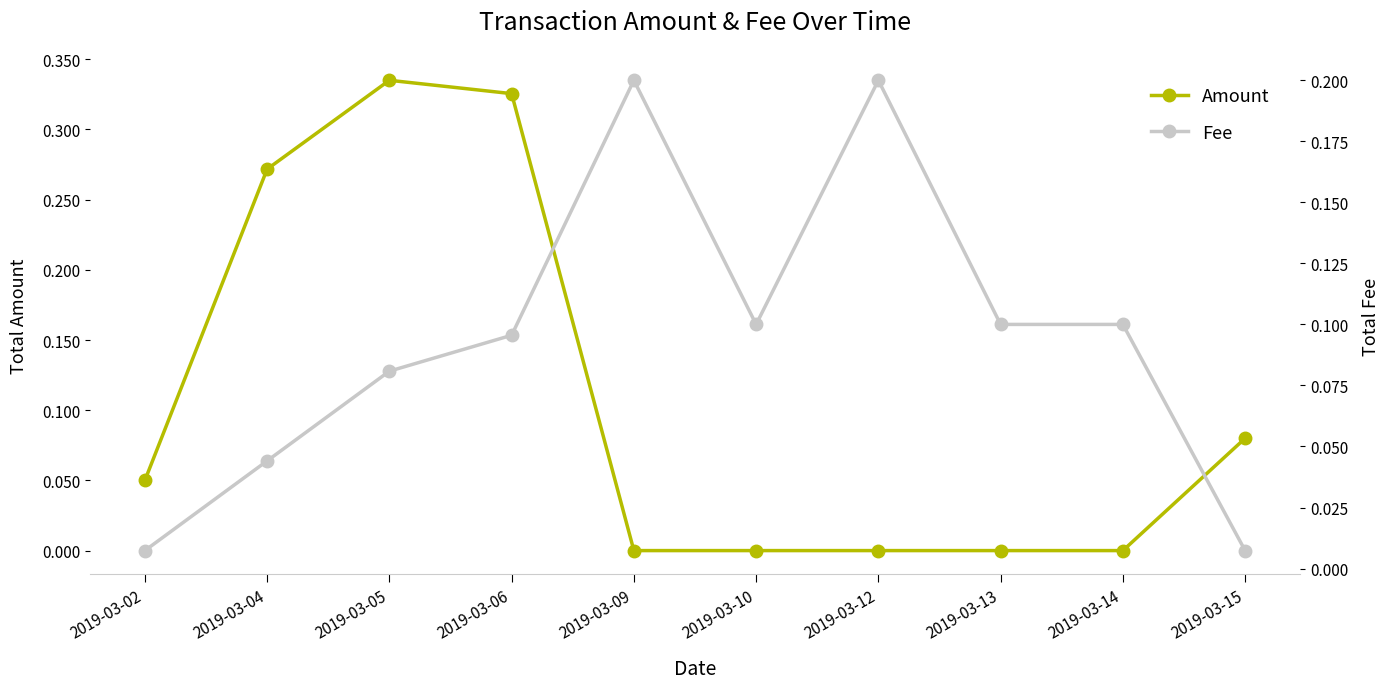

Rank the series by their maximum value, from lowest to highest.

Fee, Amount